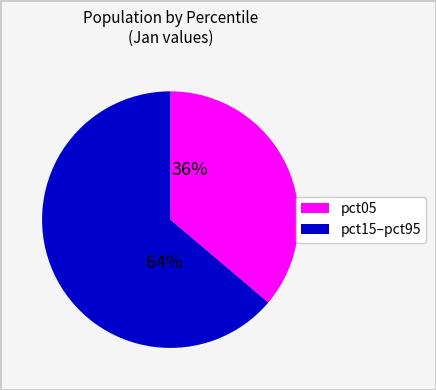

Does any single category account for the majority?

Yes